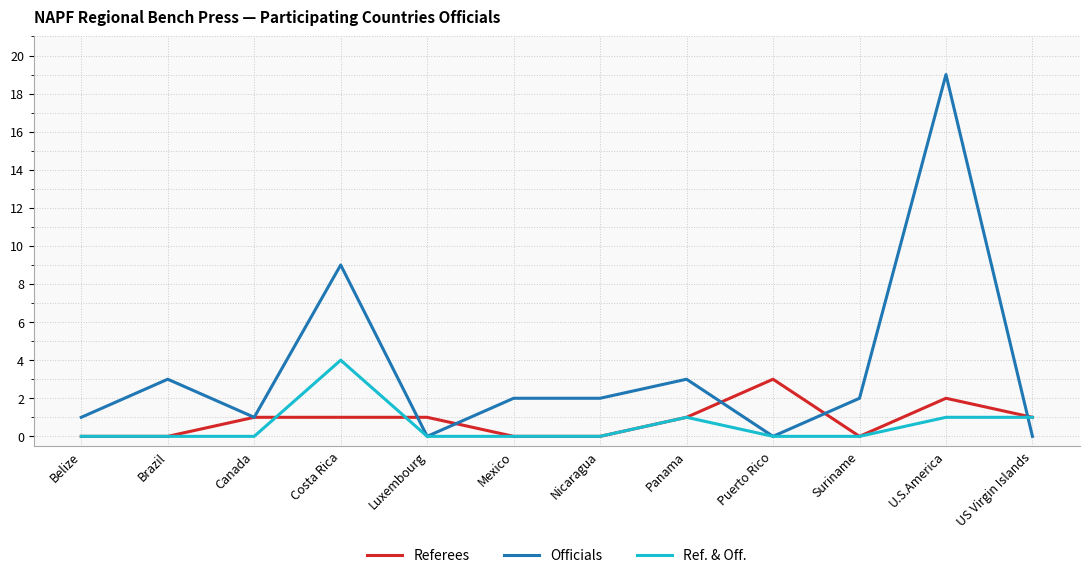

Which series has the largest range (max minus min)?

Officials